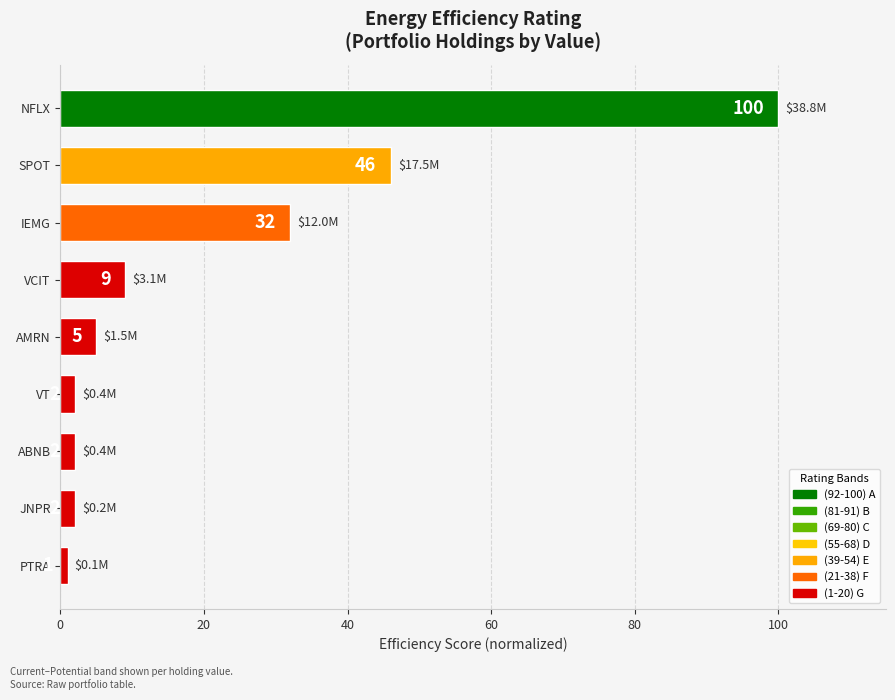

The chart shows a value of 5 at AMRN. True or false?

True